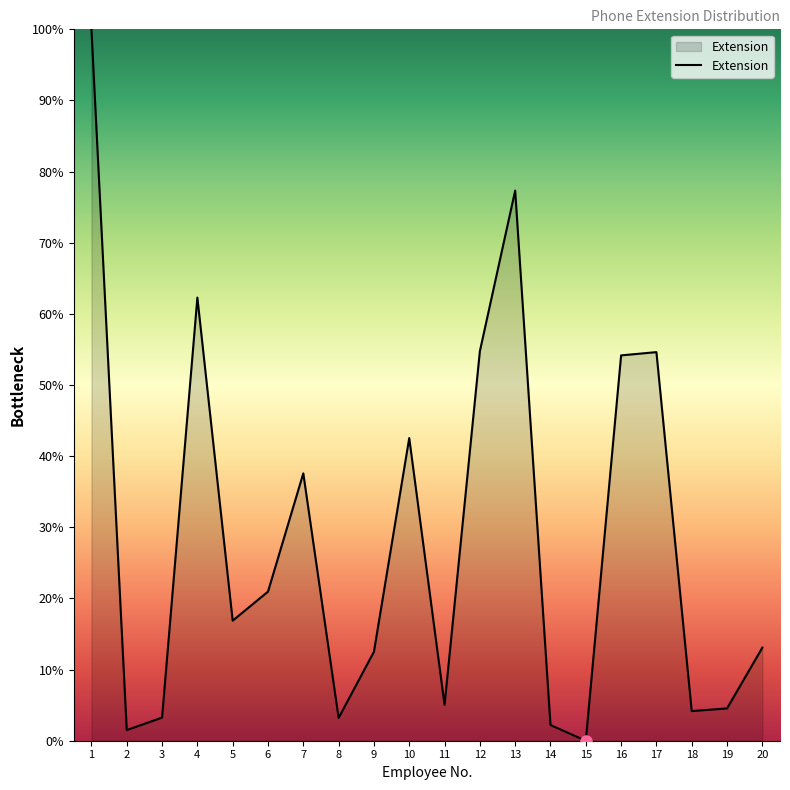

What is the ratio of the value at 10 to the value at 19?

9.4